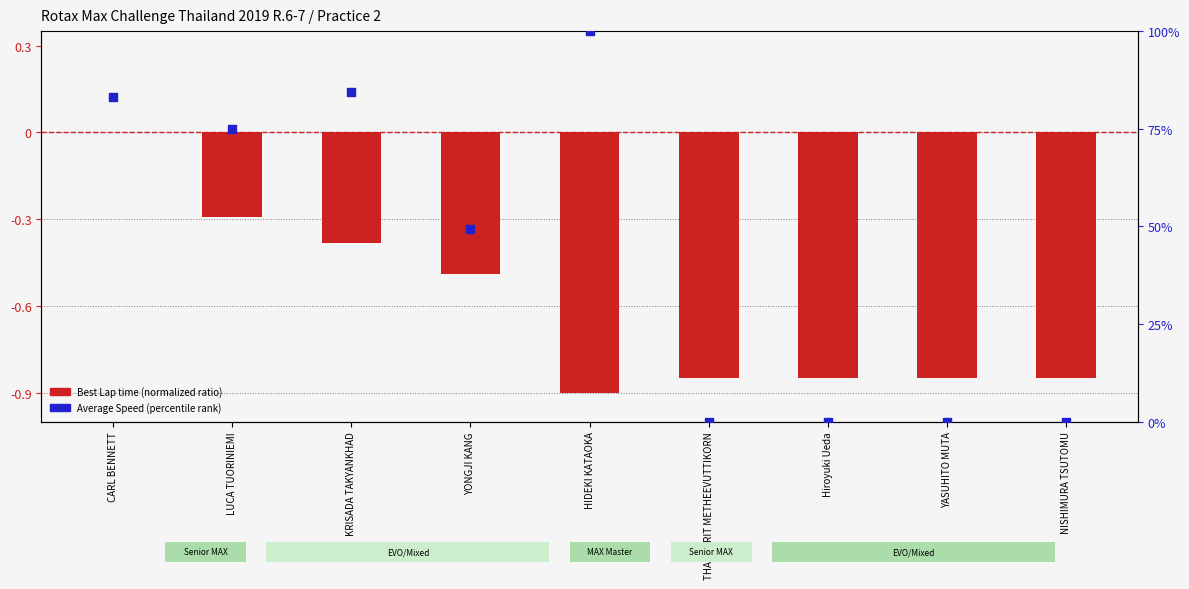

What are all the series names shown in the legend?

Best Lap time (normalized), Average Speed (percentile)